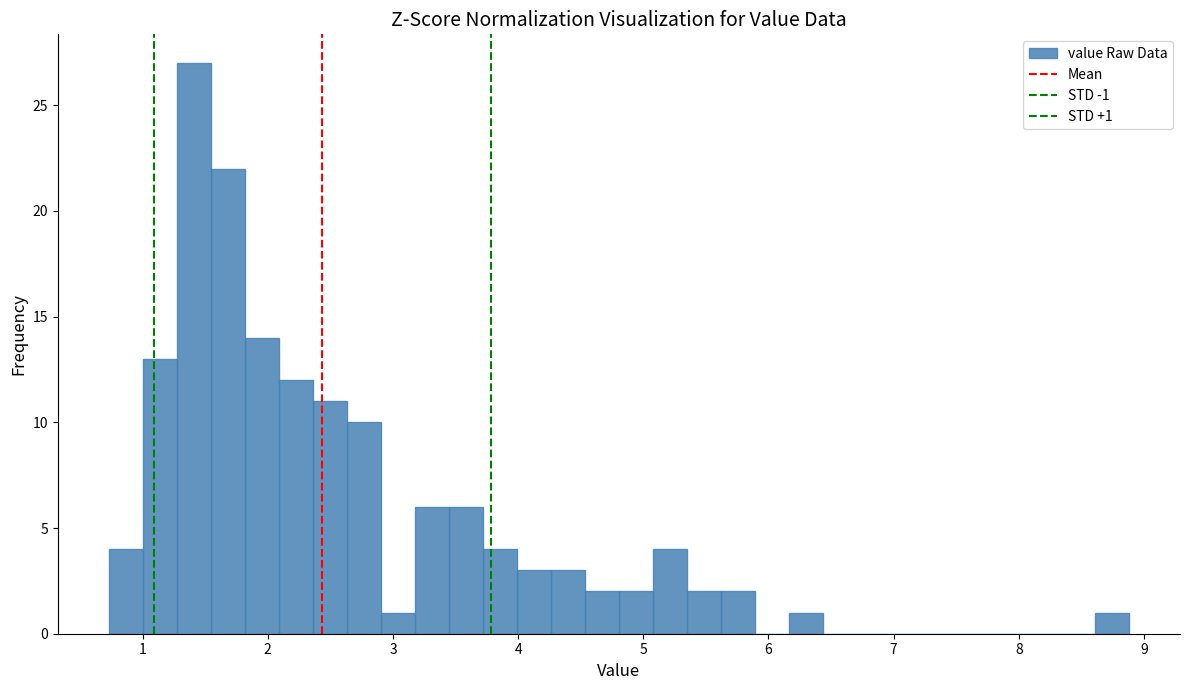

Around what value on the x-axis is the tallest bar? Give the approximate position of its centre, as read against the axis.

1.4